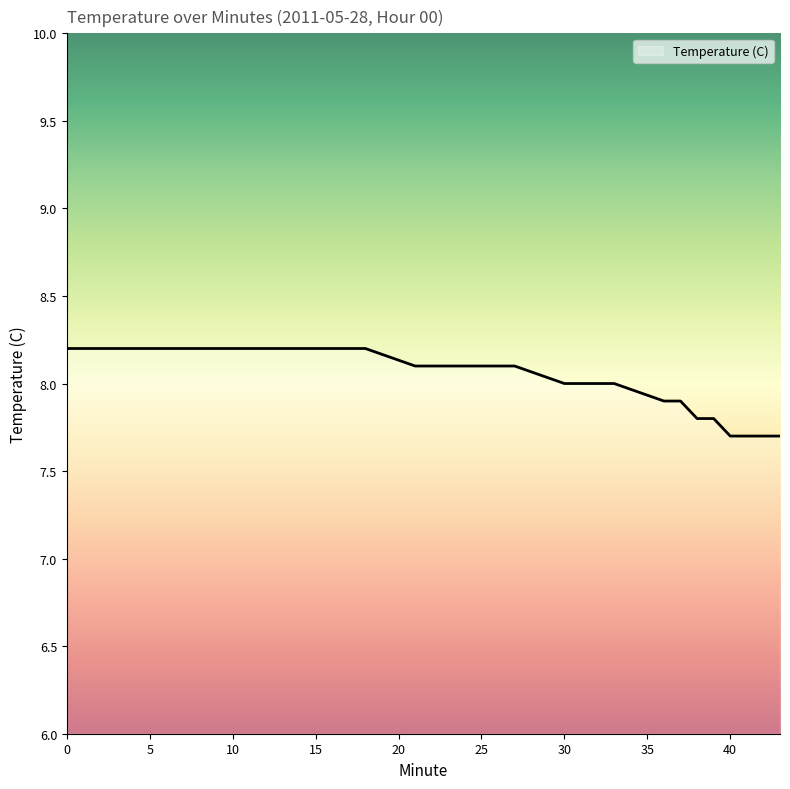

What is the difference between the maximum and minimum values?

0.5